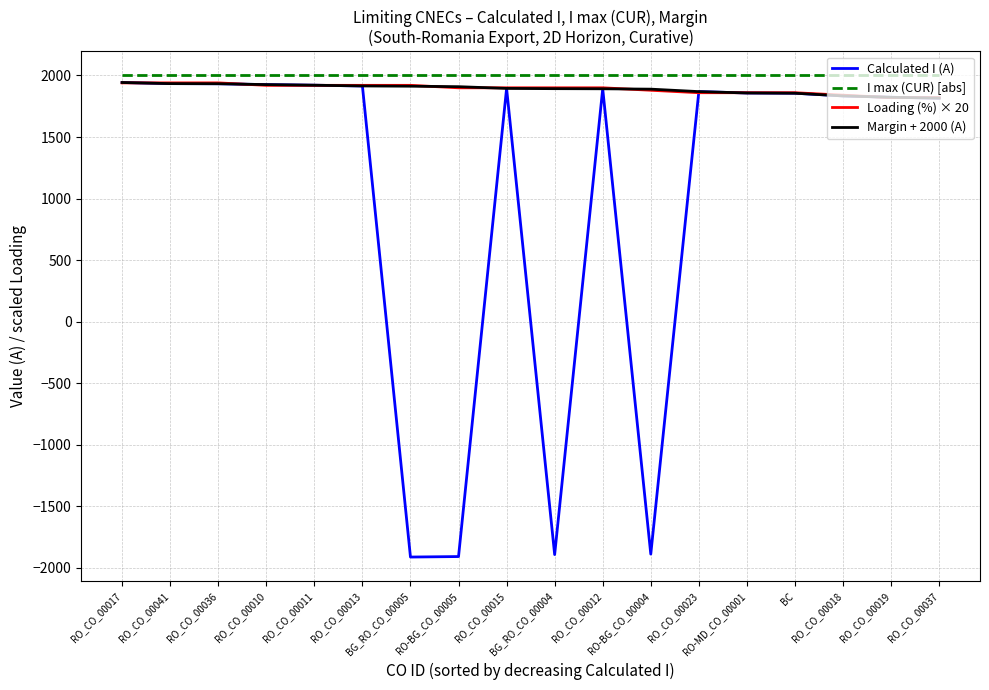

What is the minimum value shown in the chart?

-1913